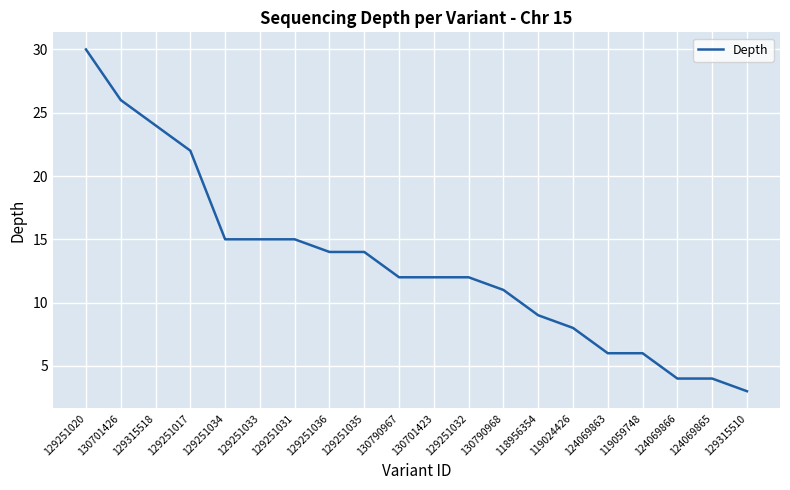

Is it true that the value at 129251034 is 15?

True